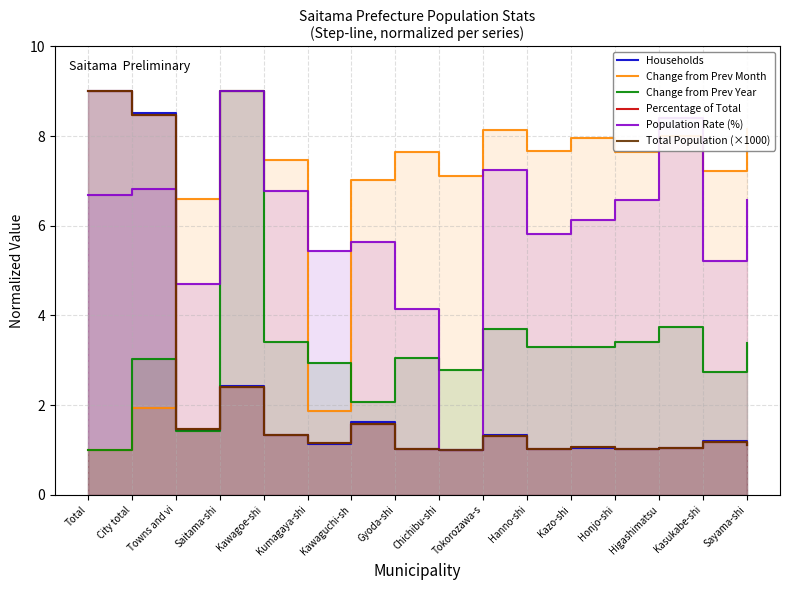

How many lines are shown in the chart?

6